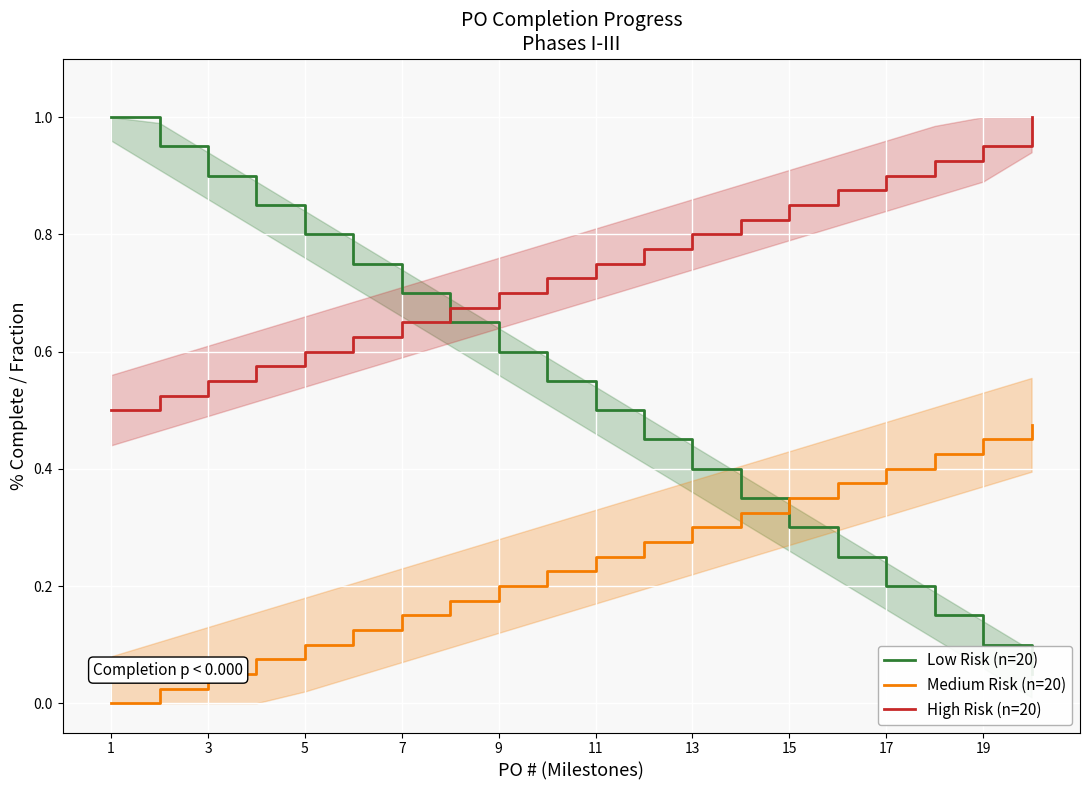

What is the maximum value shown in the chart?

1.0